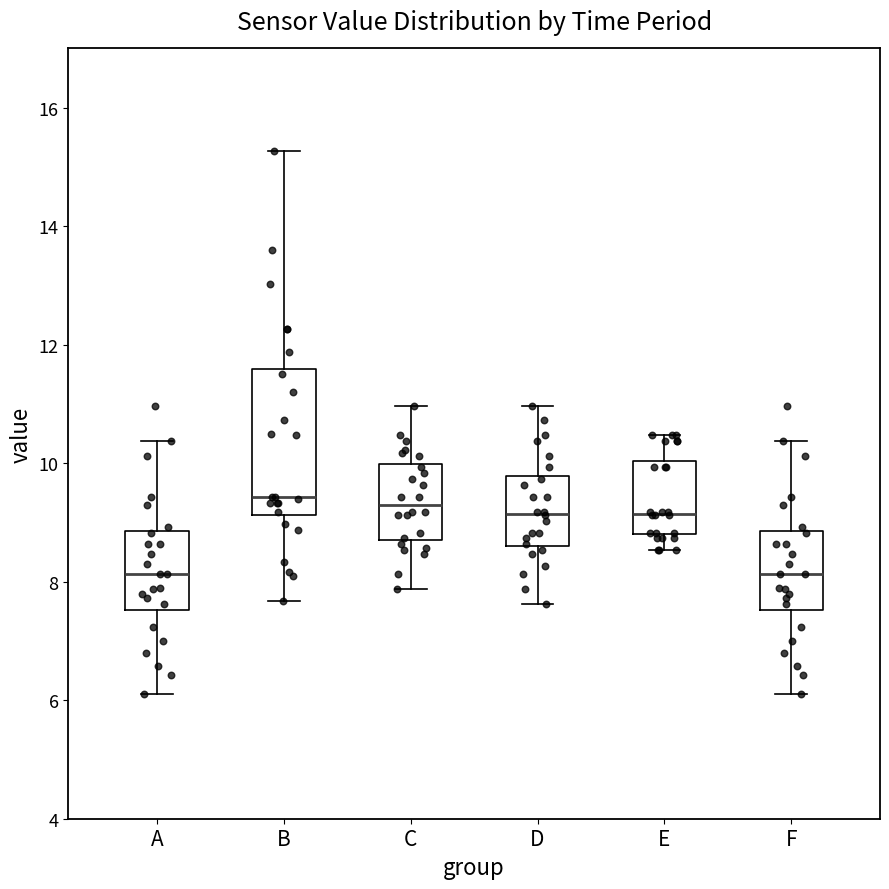

Reading left to right, transcribe this box plot: for each box, give where its median line is, the range the box spans, and where its two whiskers end, as read against the y-axis. The values are not printed on the chart, so give them approximately, as read against the axis.

A: median 8.2, box 7.6 to 8.8, whiskers 6.2 to 10.4
B: median 9.4, box 9.2 to 11.6, whiskers 7.6 to 15.2
C: median 9.4, box 8.8 to 10.0, whiskers 7.8 to 11.0
D: median 9.2, box 8.6 to 9.8, whiskers 7.6 to 11.0
E: median 9.2, box 8.8 to 10.0, whiskers 8.6 to 10.4
F: median 8.2, box 7.6 to 8.8, whiskers 6.2 to 10.4